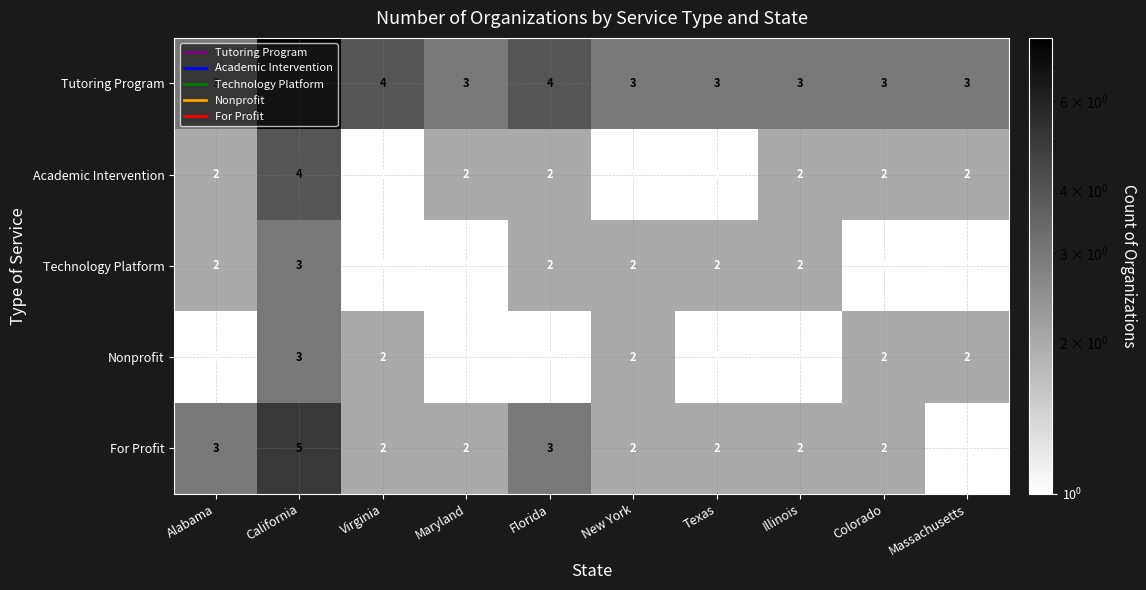

How many values in the Technology Platform series are below 2?

4